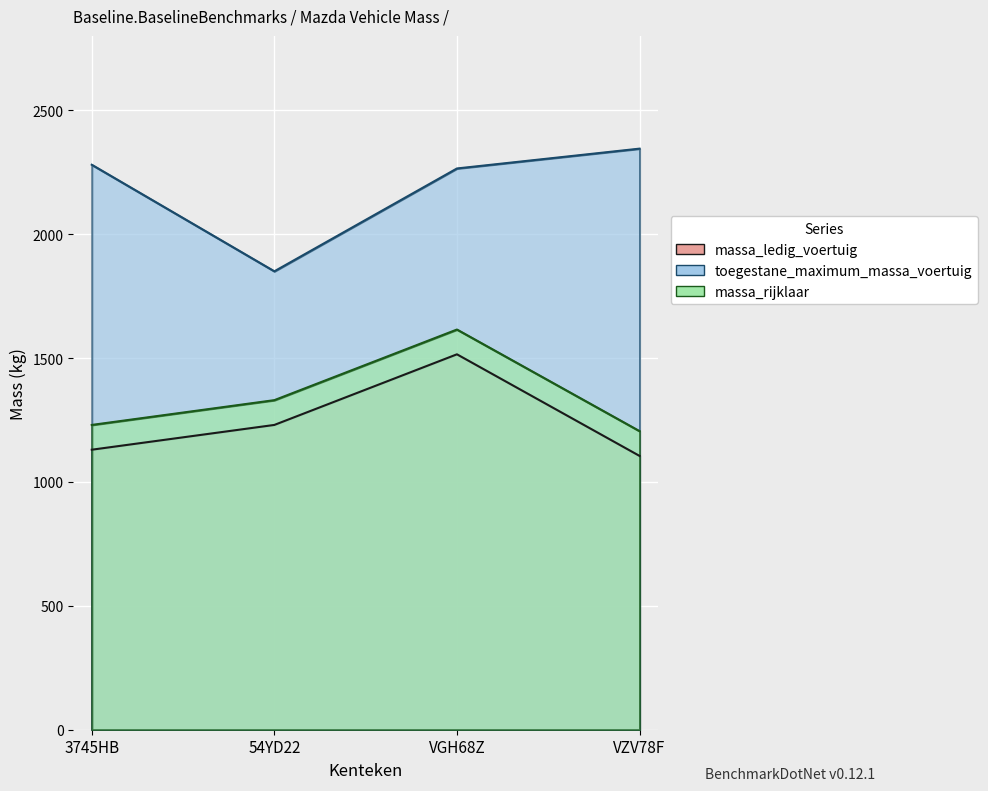

What is the difference between the toegestane_maximum_massa_voertuig values at VZV78F and VGH68Z?

80